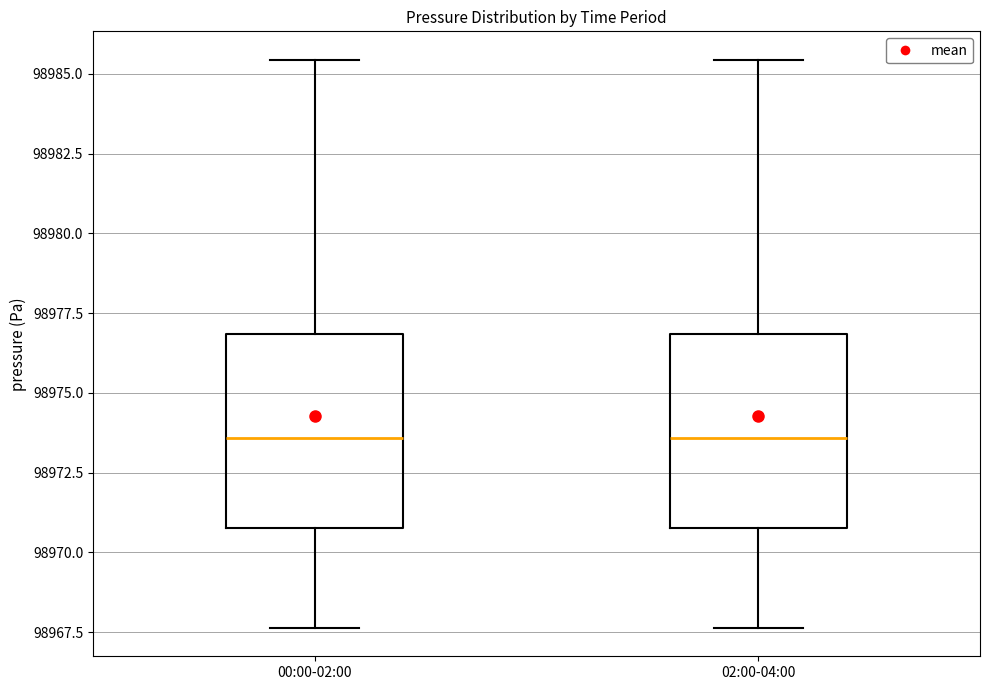

Reading left to right, read every box against the y-axis: the position of its median line, the range the box covers, and the ends of its whiskers. The values are not printed on the chart, so give them approximately, as read against the axis.

00:00-02:00: median 98973.5, box 98971.0 to 98977.0, whiskers 98967.5 to 98985.5
02:00-04:00: median 98973.5, box 98971.0 to 98977.0, whiskers 98967.5 to 98985.5